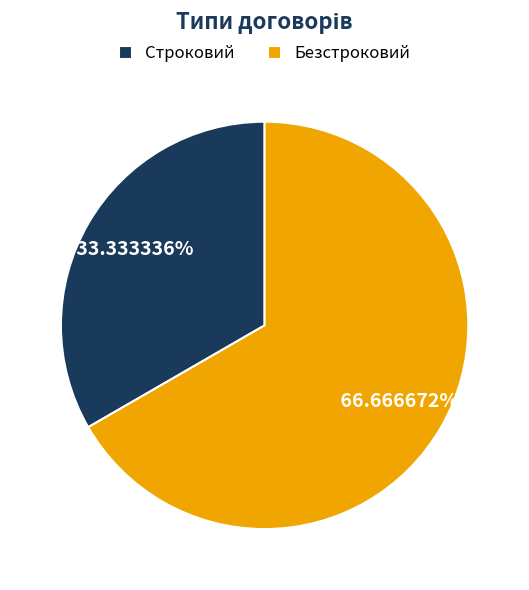

Rank the categories by value from lowest to highest.

Строковий, Безстроковий